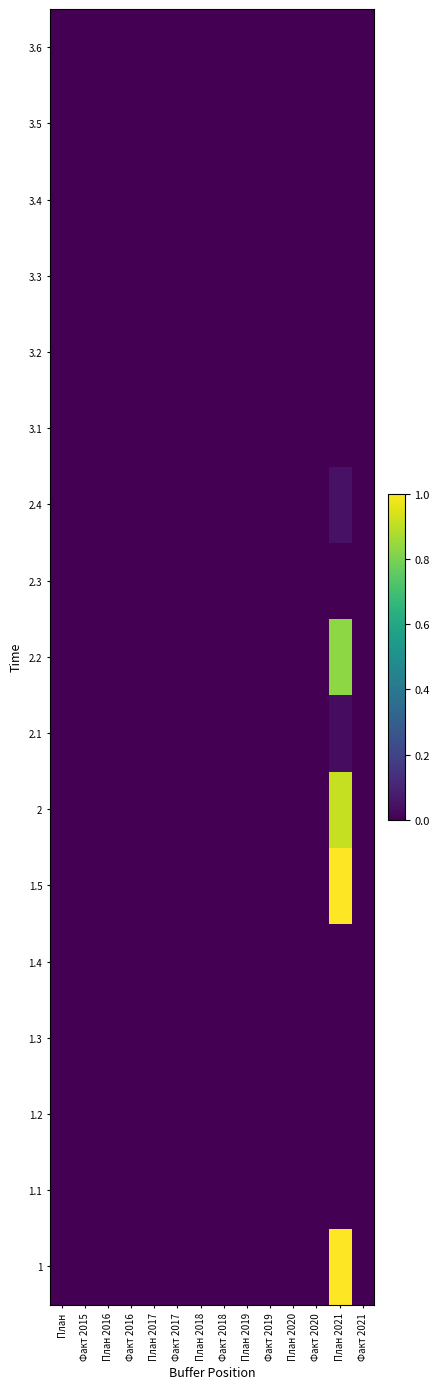

What is the spread (max minus min) of values at План 2021?

1.0